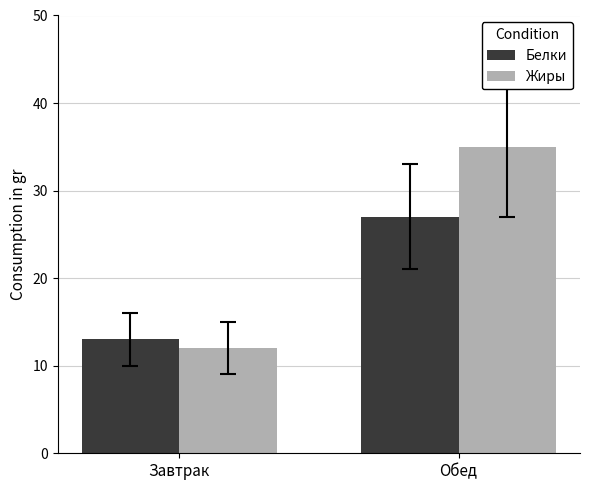

What is the label of the 1st bar from the right?

Обед